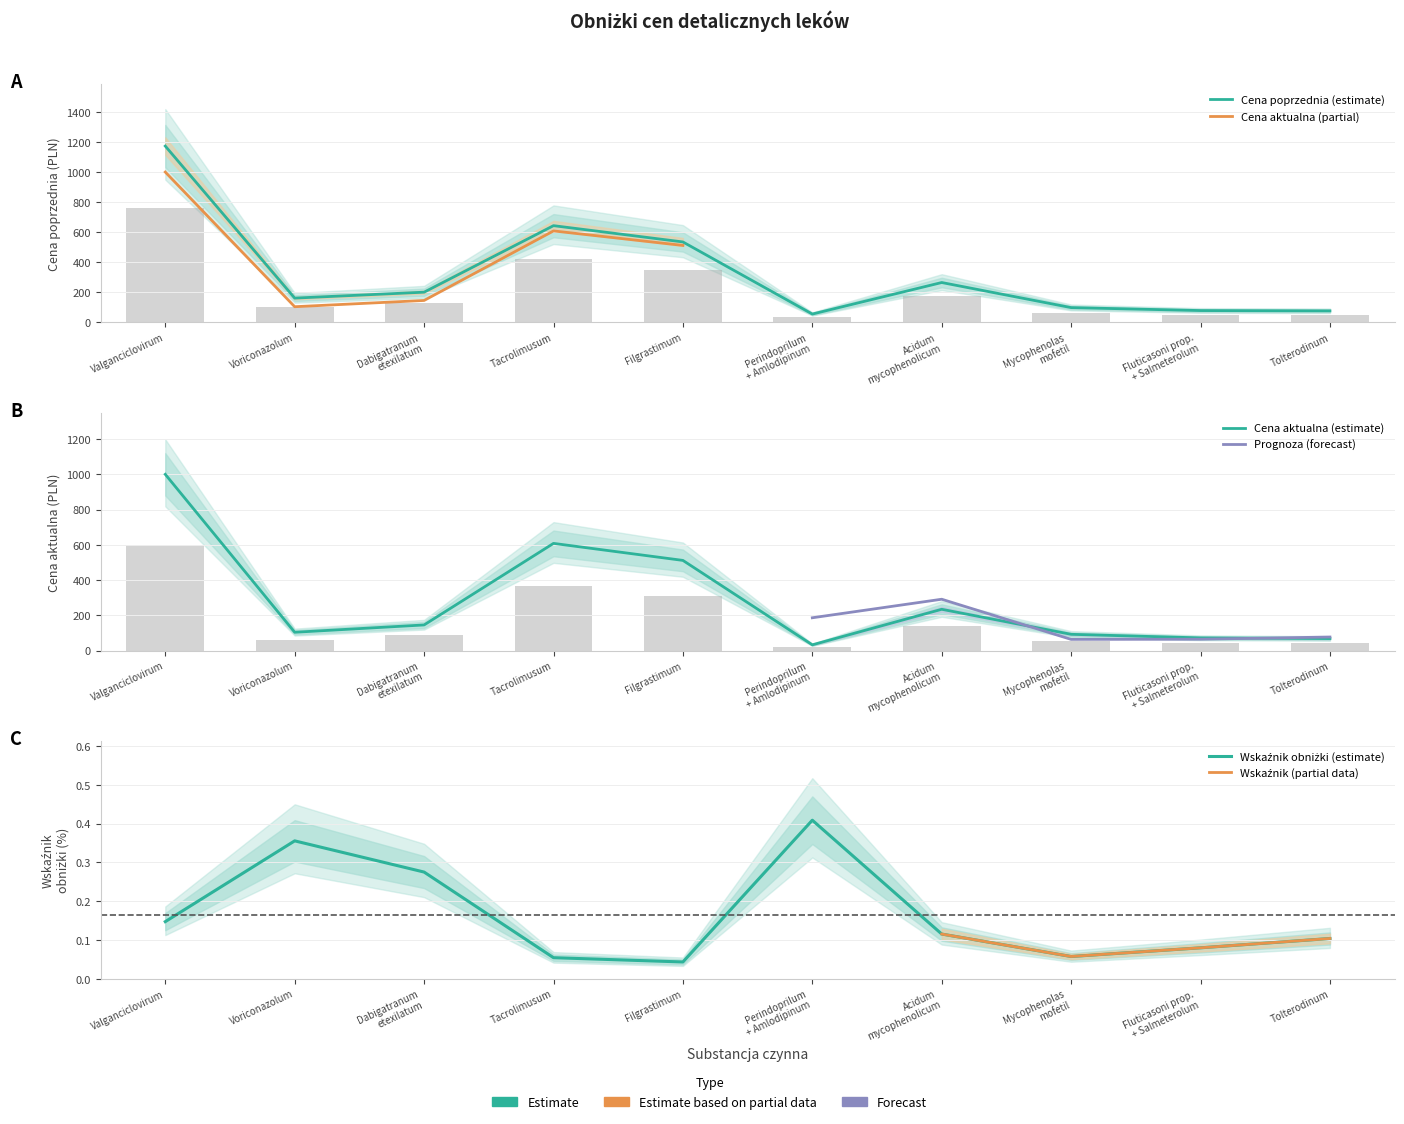

What is the label of the 9th bar from the left?

Fluticasoni prop. + Salmeterolum